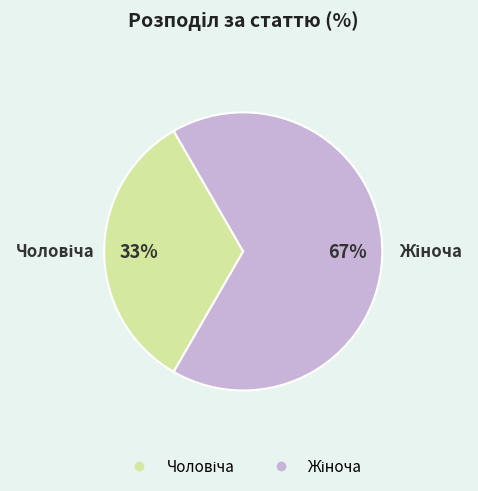

Is there any slice that represents more than half of the pie?

Yes